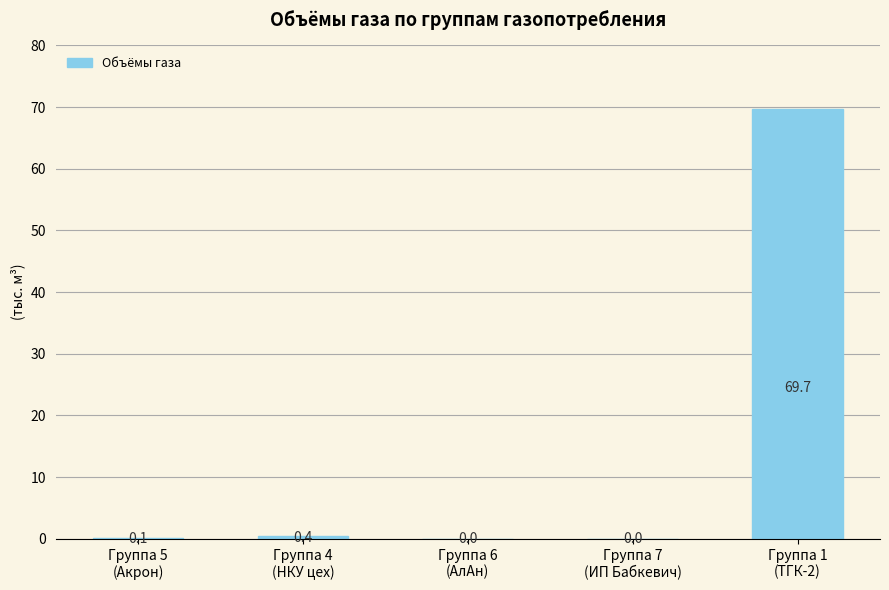

Are the bars horizontal?

No